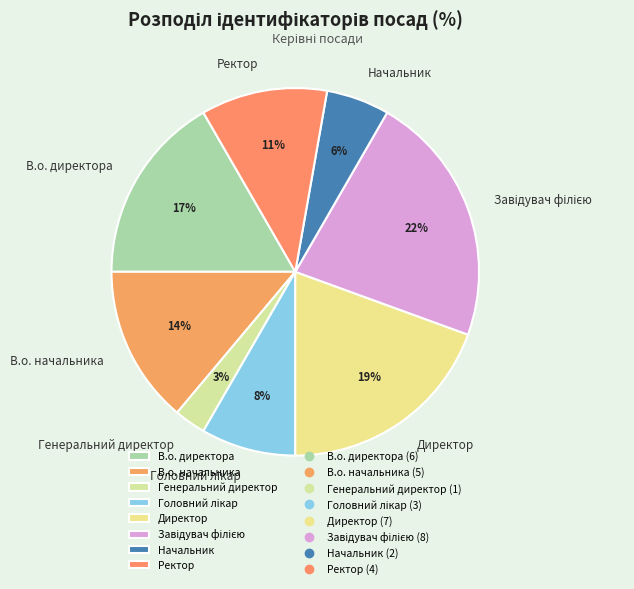

True or false: Ректор accounts for 11% of the total.

True